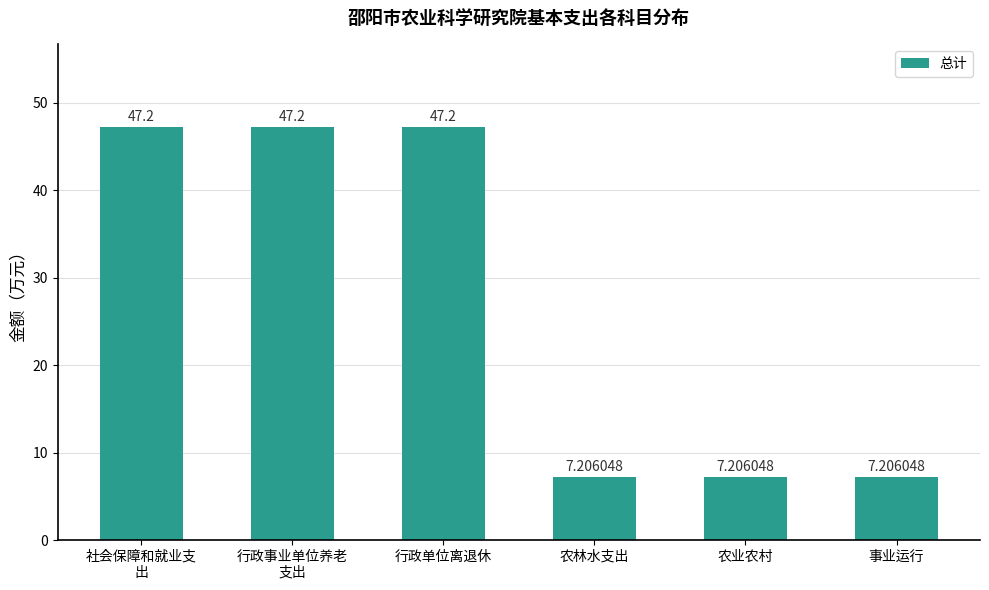

How many distinct data groups are displayed?

1